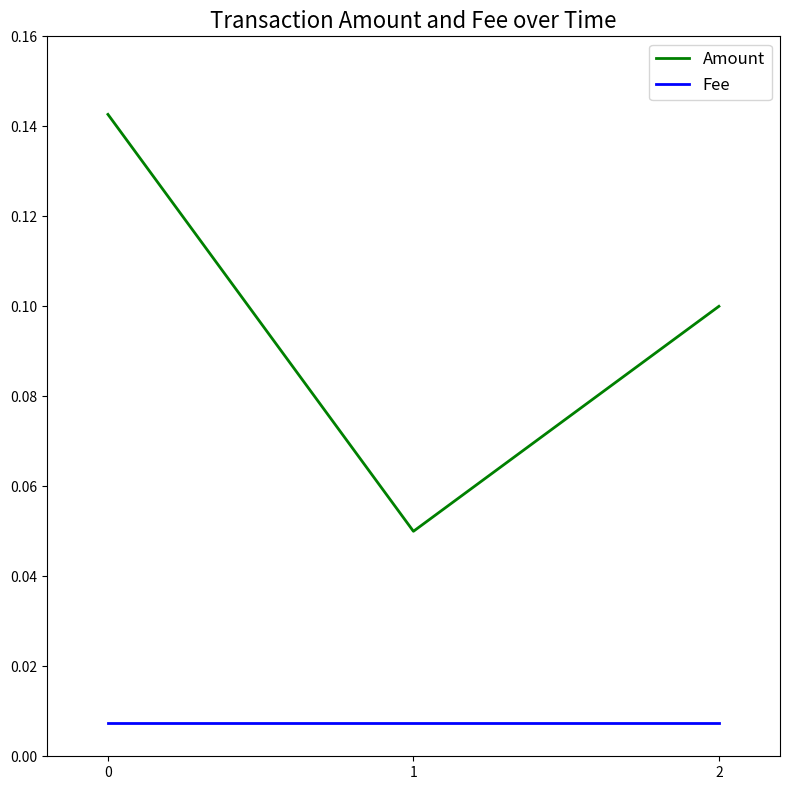

Rank the series by their maximum value, from lowest to highest.

Fee, Amount